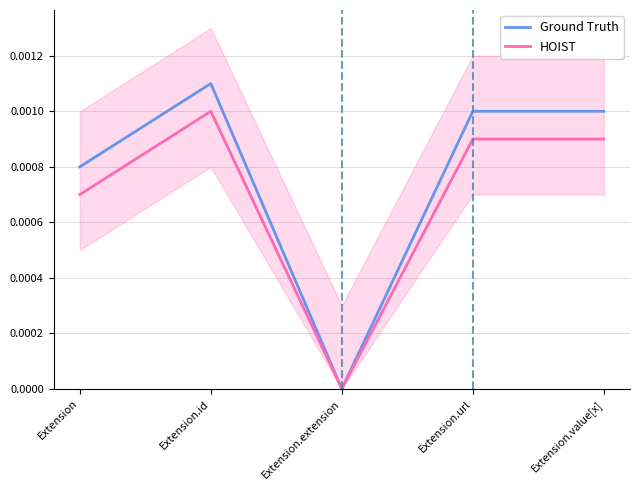

At which category is the sum across all series the highest?

Extension.id